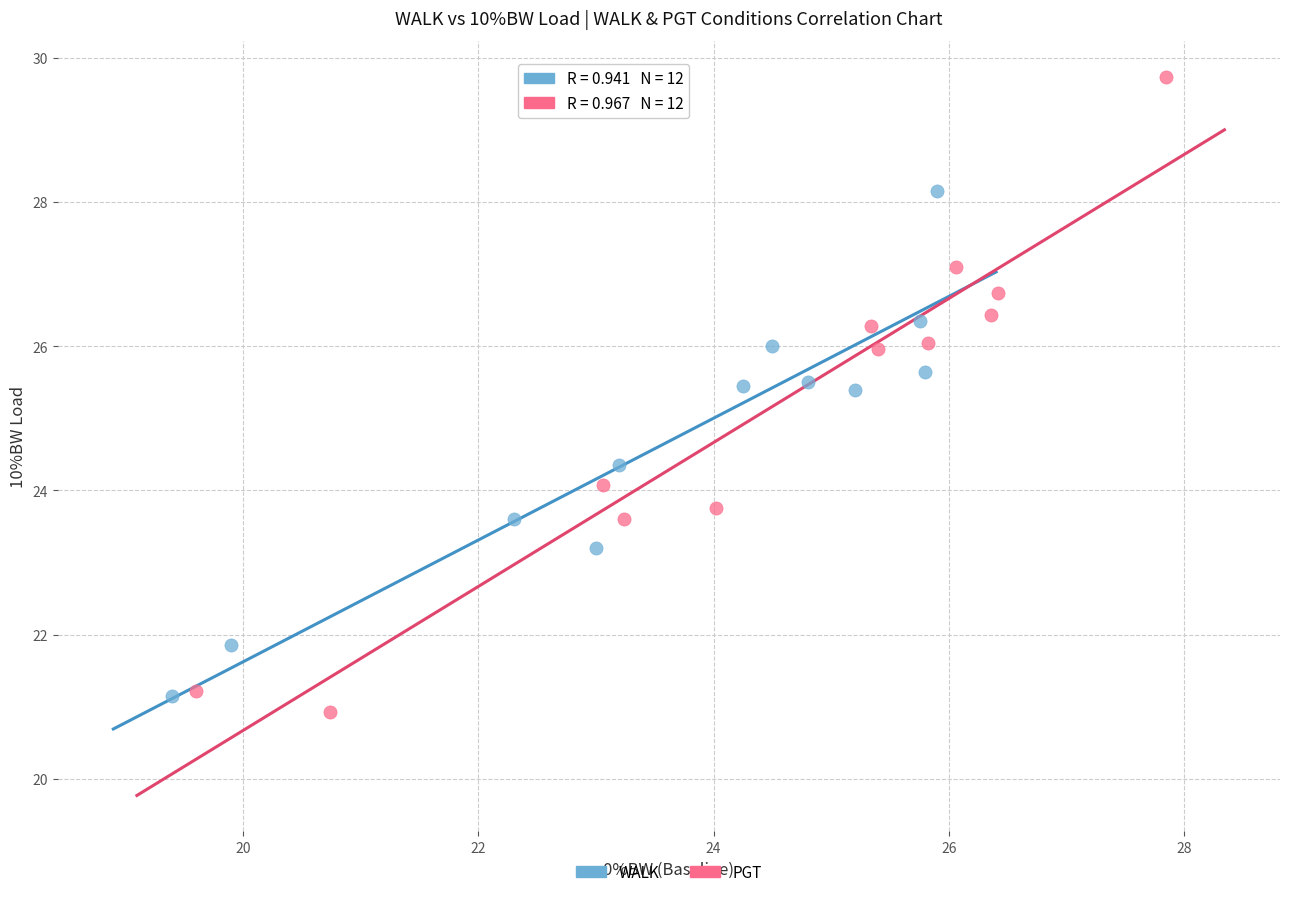

Which series contains the highest Y value?

PGT